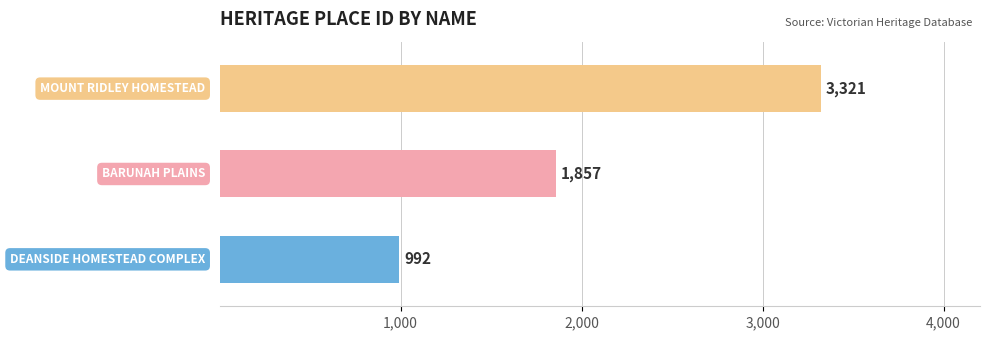

How many values are between 992 and 3321?

3